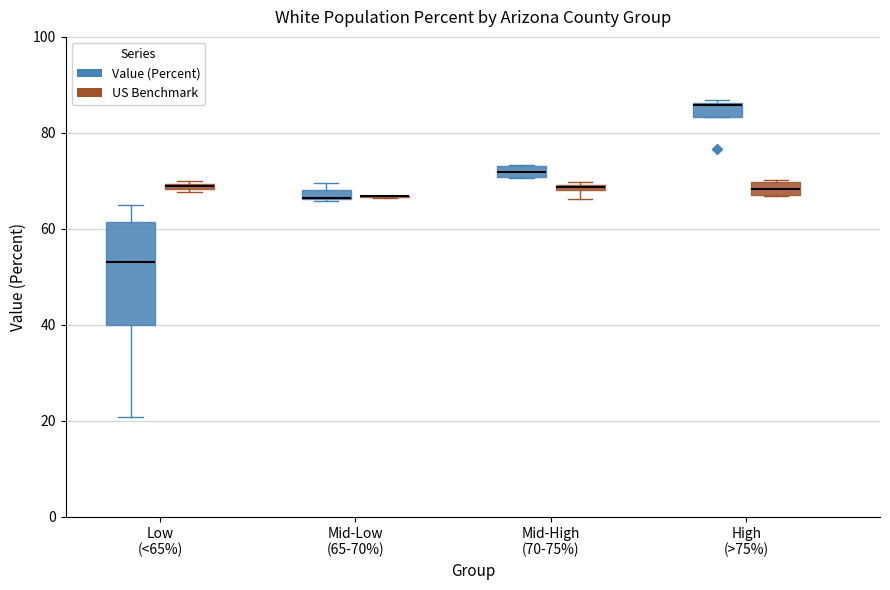

Which box is the tallest, from its lower edge to its upper edge?

Low (<65%) (Value (Percent))